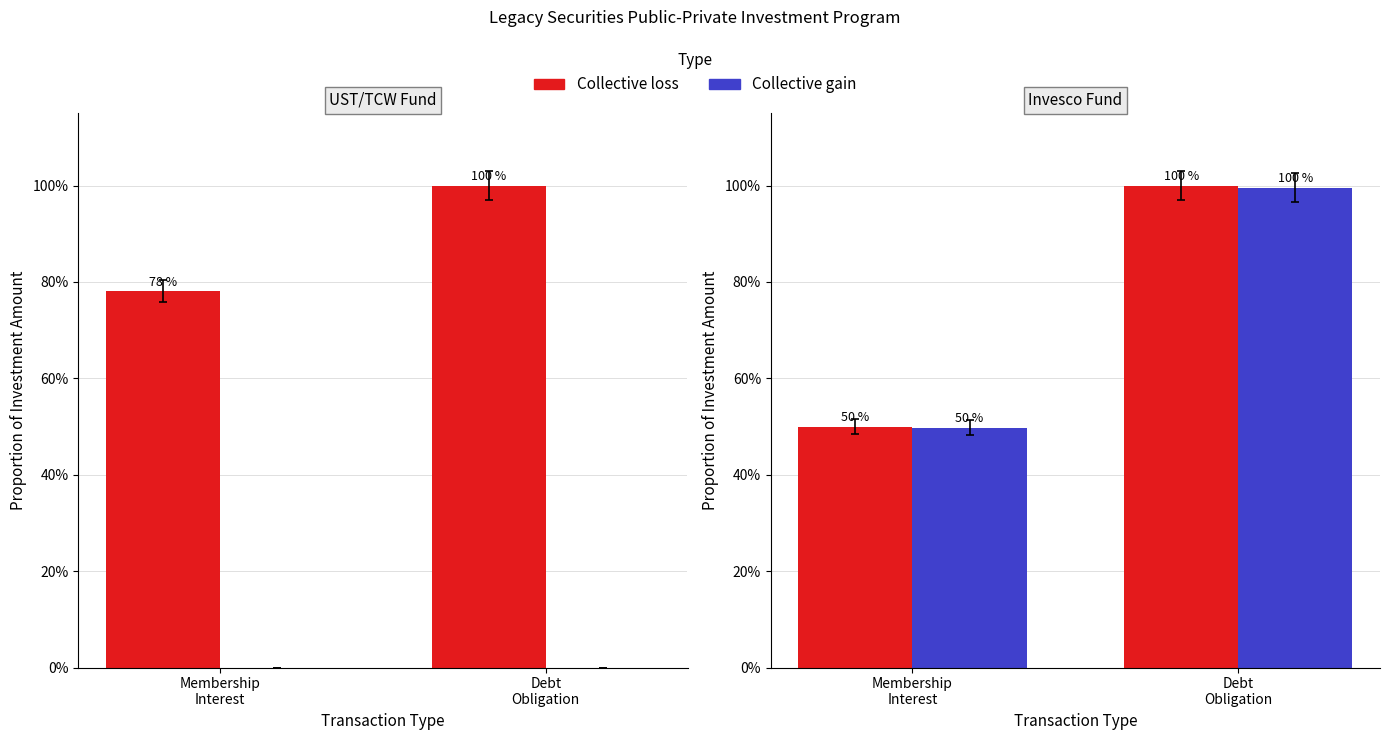

How many bars are there in each group?

2